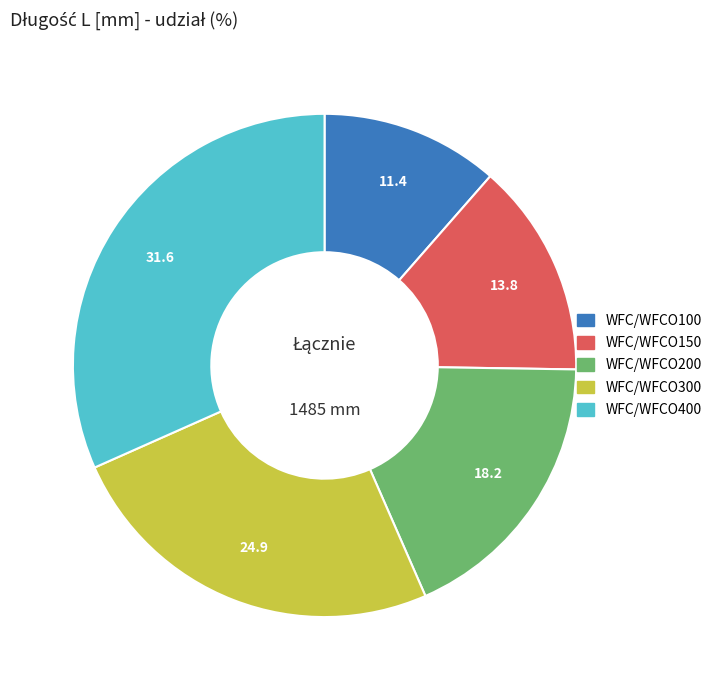

Which slice is the largest?

WFC/WFCO400